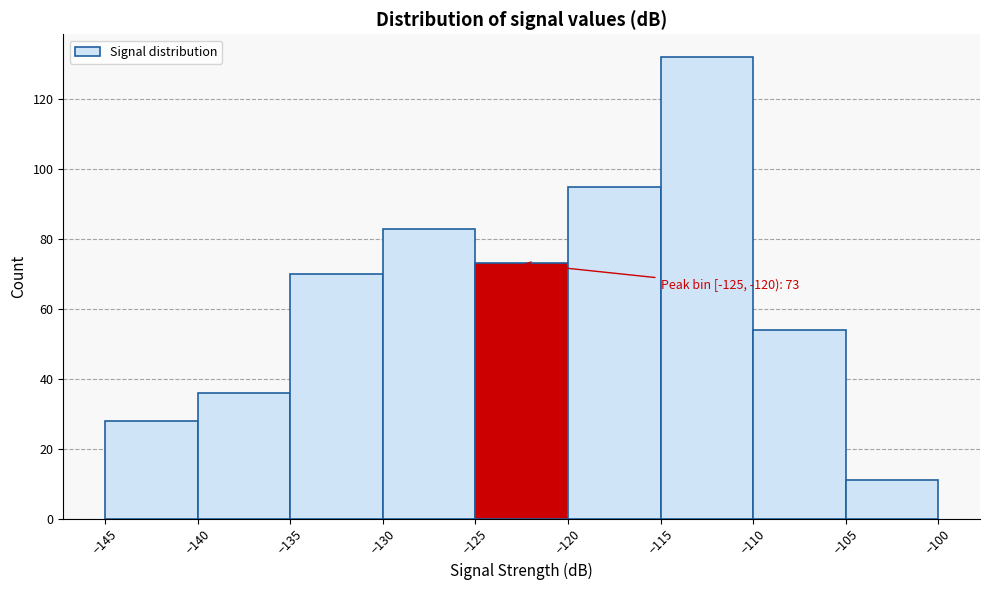

Which range on the x-axis has the tallest bar?

-115 to -110